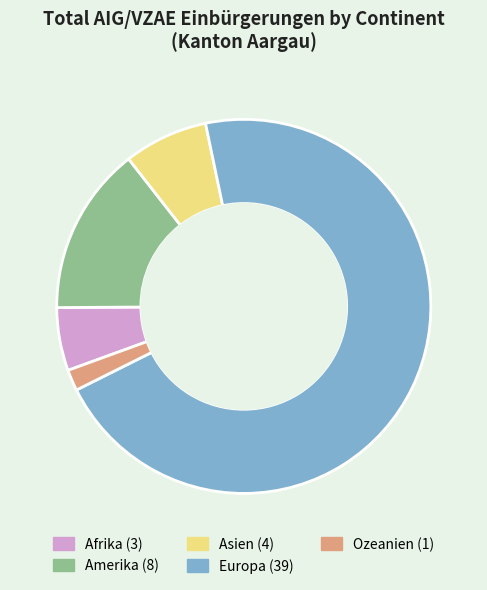

Is it true that Asien is 7% of the pie?

True